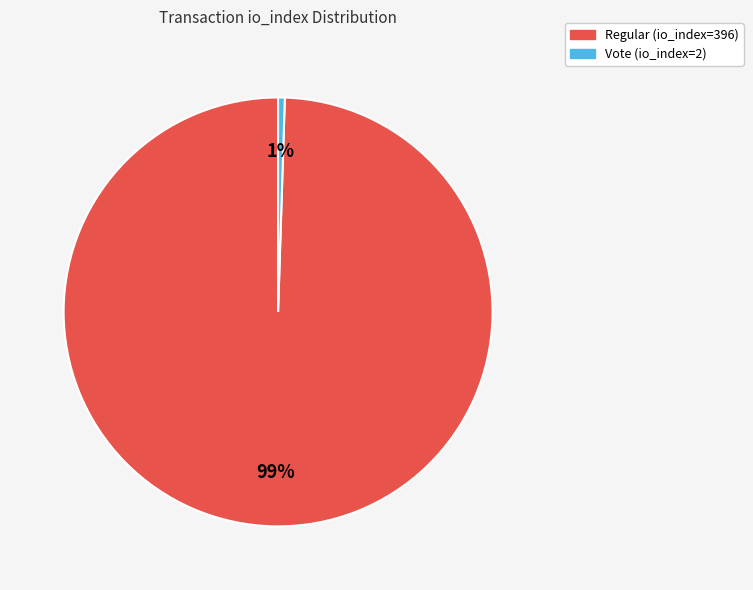

Is it true that Regular (io_index=396) is 99% of the pie?

True